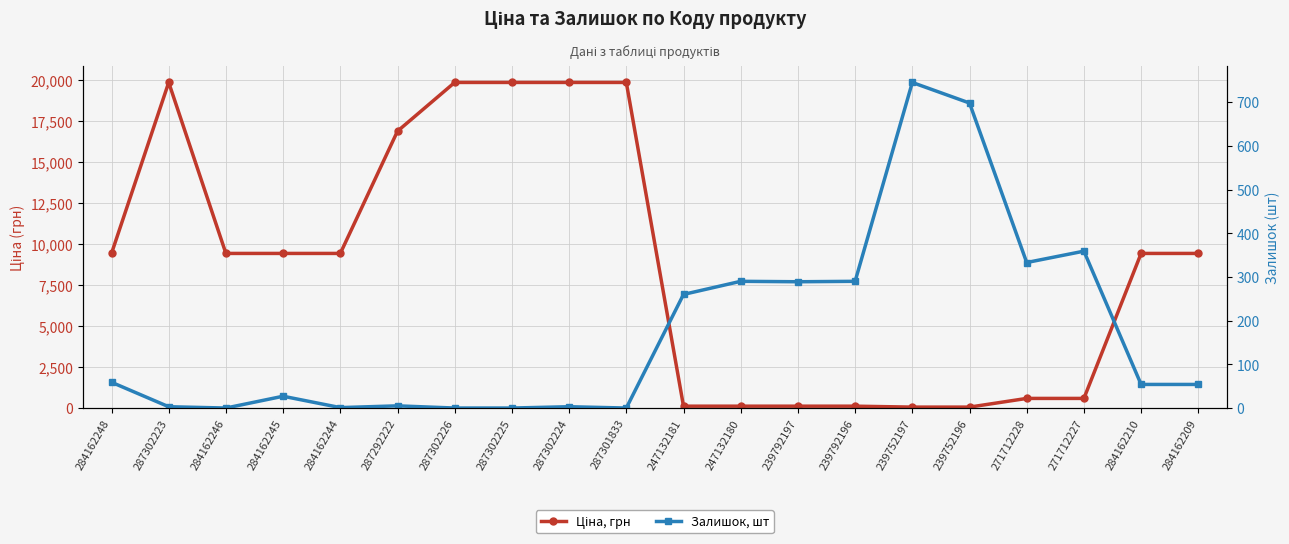

Between 247132180 and 284162209, which series saw the biggest shift?

Ціна, грн